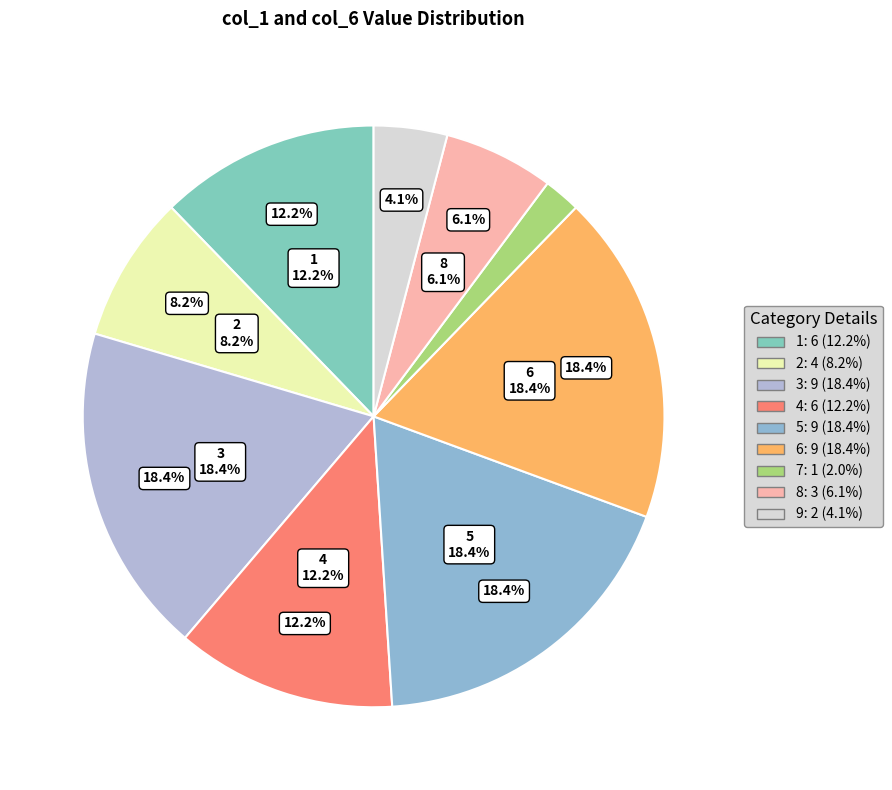

The 1 slice represents 12% of the pie. True or false?

True